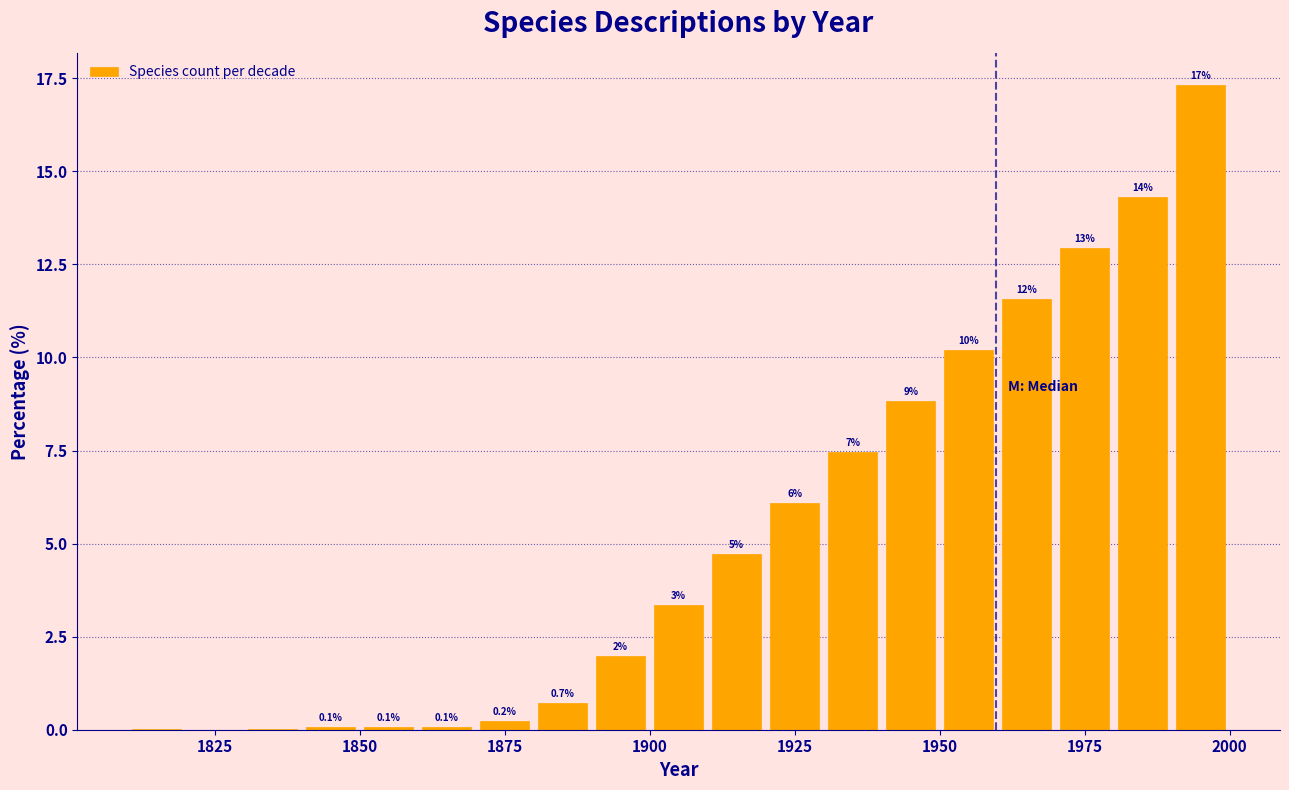

Read against the x-axis, roughly where is the centre of the tallest bar?

1995